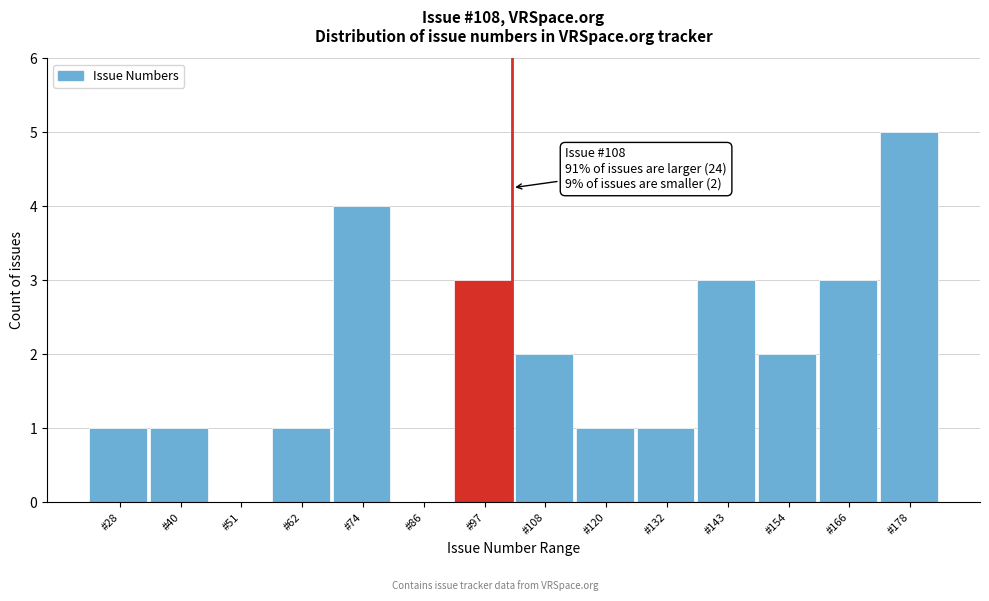

Reading right to left, what are all the values shown in this chart?

#178=5	#166=3	#154=2	#143=3	#132=1	#120=1	#108=2	#97=3	#86=0	#74=4	#62=1	#51=0	#40=1	#28=1